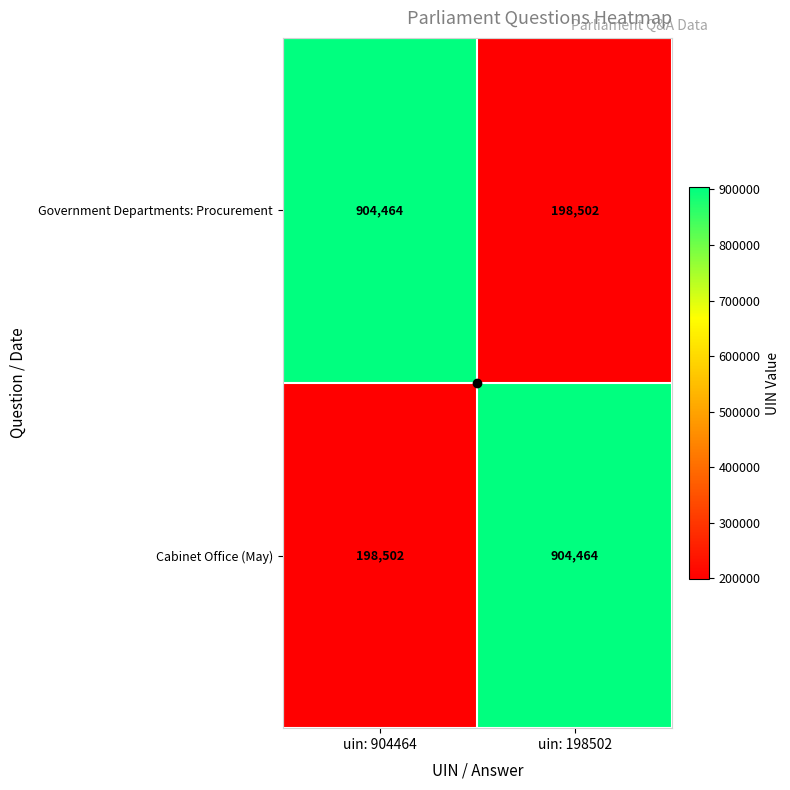

What is the total value across all series at uin: 904464?

1102966